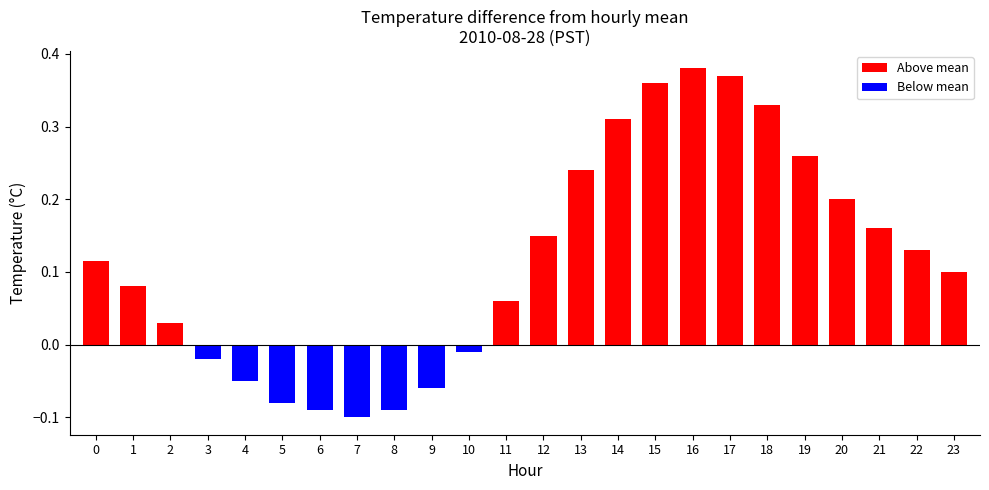

How many series are shown in this chart?

1